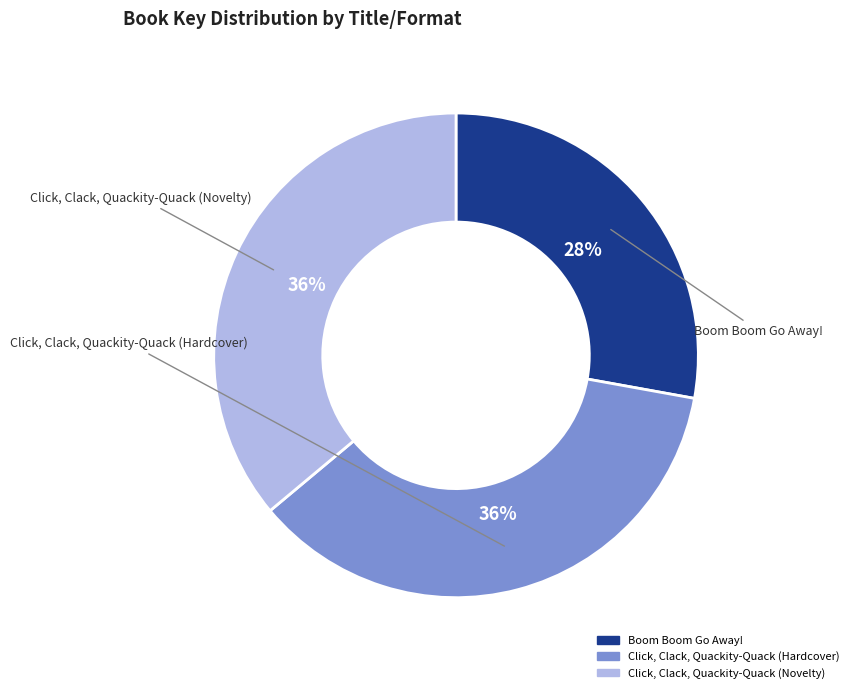

Do Boom Boom Go Away! and Click, Clack, Quackity-Quack (Novelty) together represent more than half of the pie?

Yes